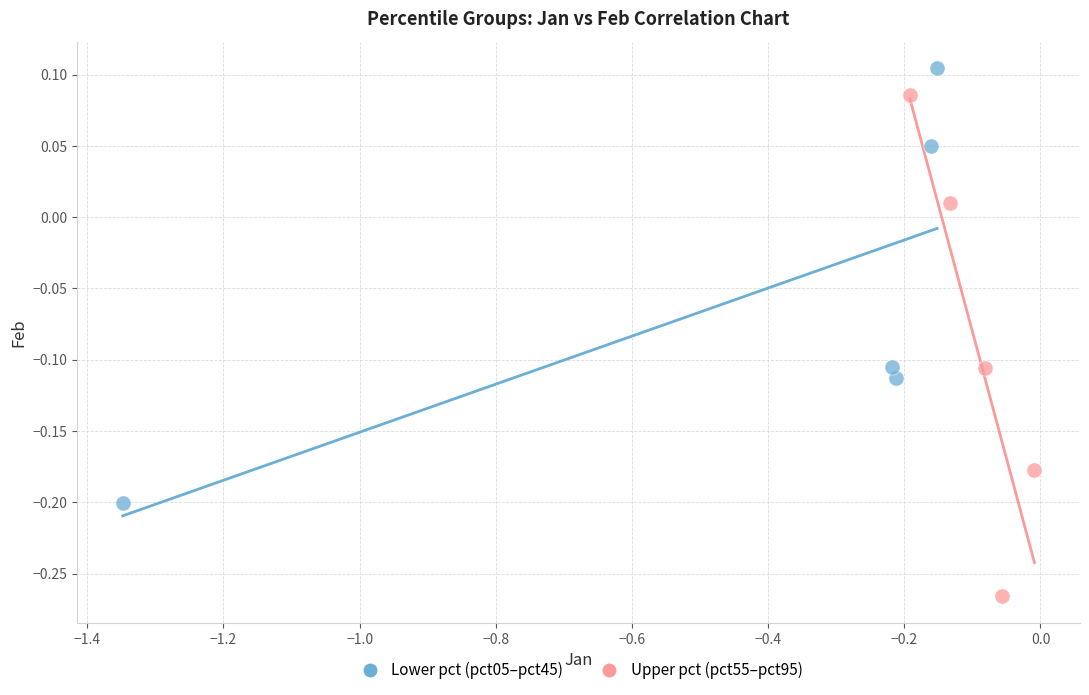

Which series contains the lowest Y value?

Upper pct (pct55–pct95)